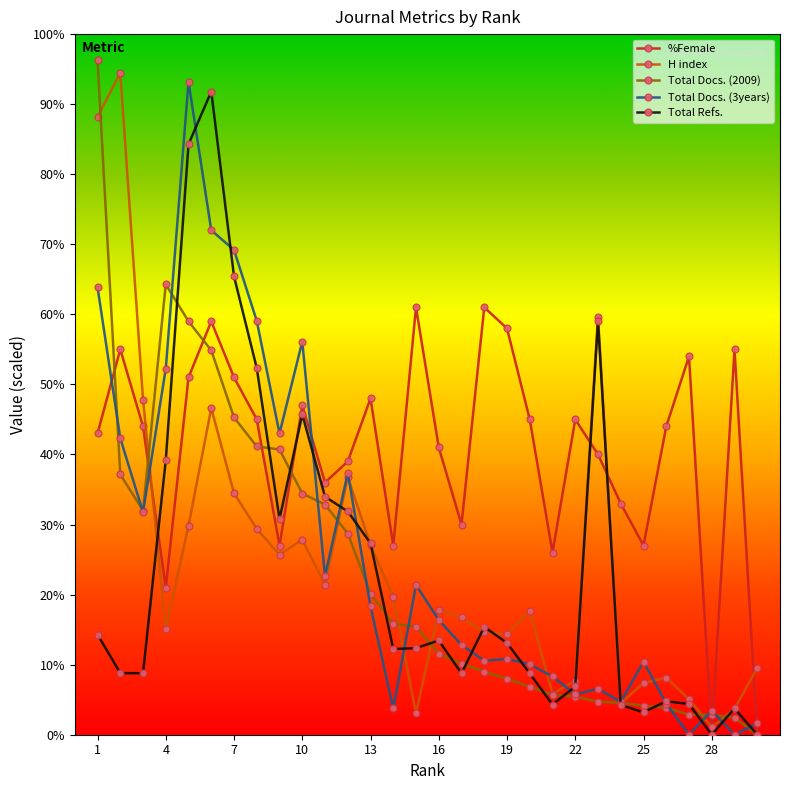

Does the chart display data point markers on the line(s)?

Yes